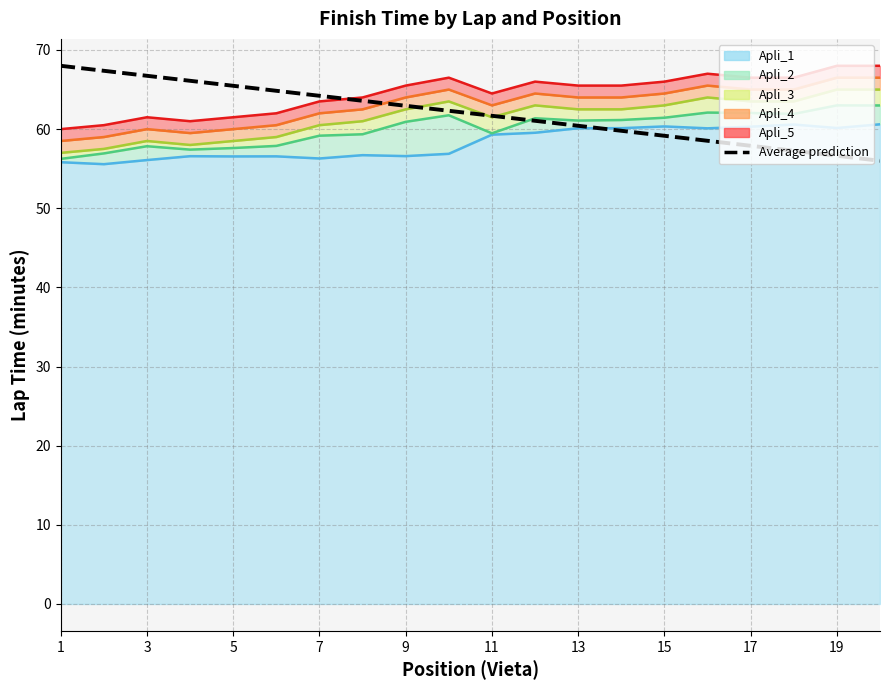

What is the difference between the maximum and second lowest values?

11.4